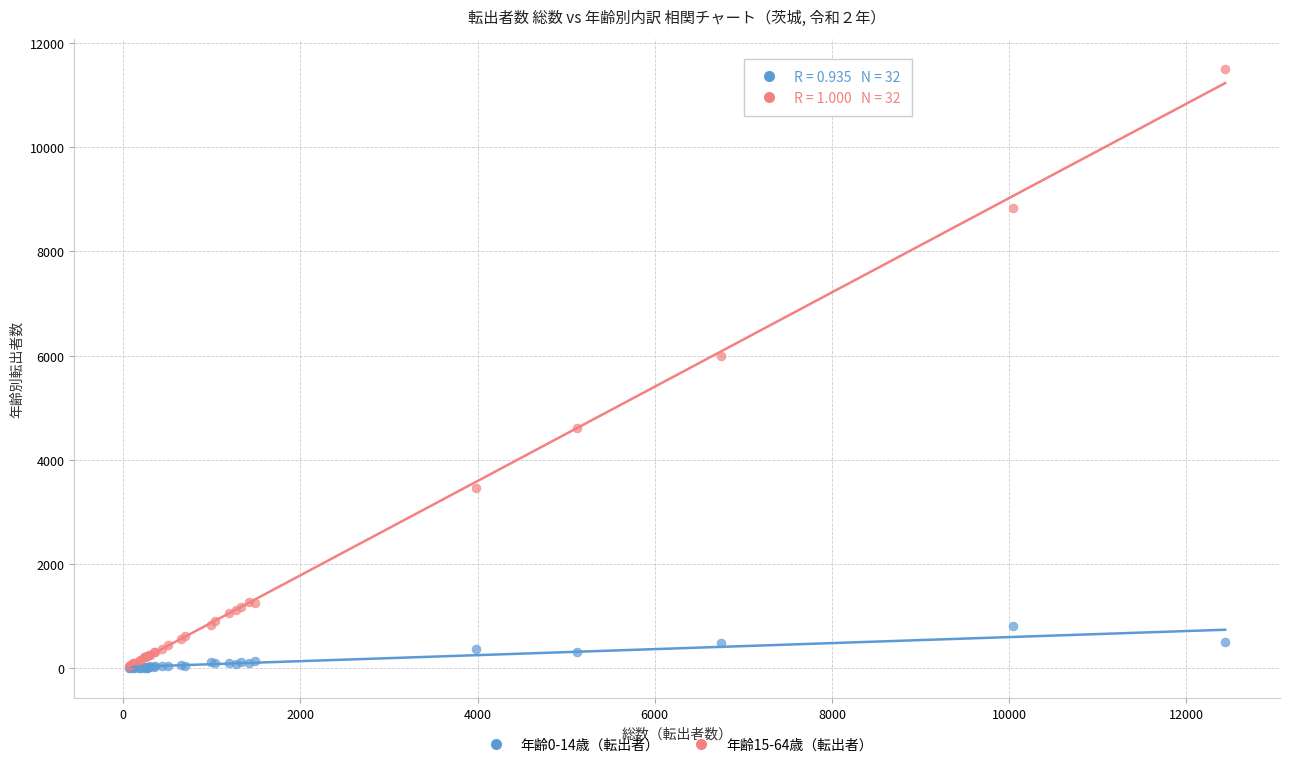

What are all the series names shown in the legend?

年齢0-14歳（転出者）, 年齢15-64歳（転出者）